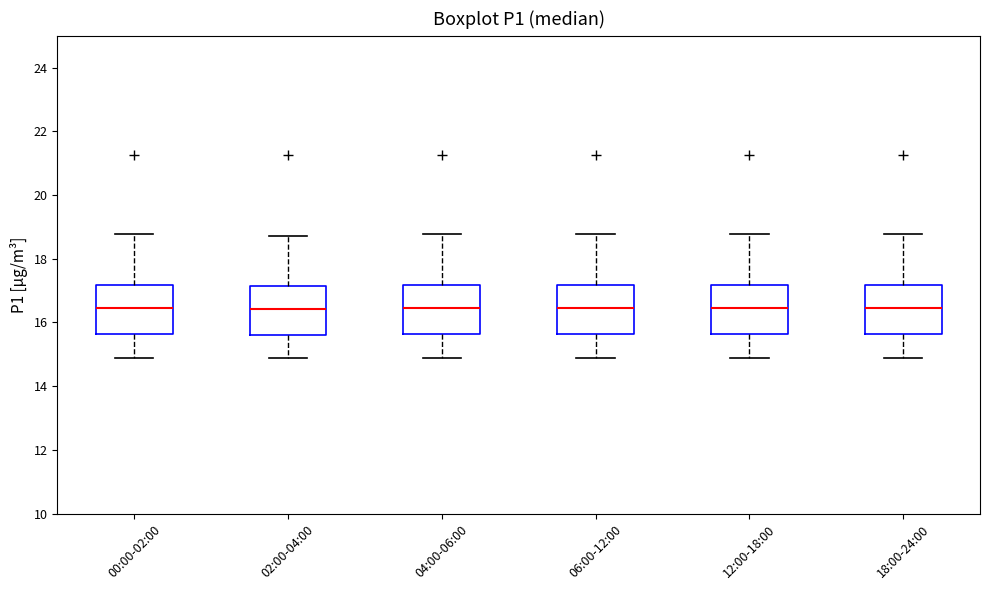

Reading left to right, transcribe this box plot: for each box, give where its median line is, the range the box spans, and where its two whiskers end, as read against the y-axis. The values are not printed on the chart, so give them approximately, as read against the axis.

00:00-02:00: median 16.4, box 15.6 to 17.2, whiskers 14.8 to 18.8
02:00-04:00: median 16.4, box 15.6 to 17.2, whiskers 14.8 to 18.8
04:00-06:00: median 16.4, box 15.6 to 17.2, whiskers 14.8 to 18.8
06:00-12:00: median 16.4, box 15.6 to 17.2, whiskers 14.8 to 18.8
12:00-18:00: median 16.4, box 15.6 to 17.2, whiskers 14.8 to 18.8
18:00-24:00: median 16.4, box 15.6 to 17.2, whiskers 14.8 to 18.8